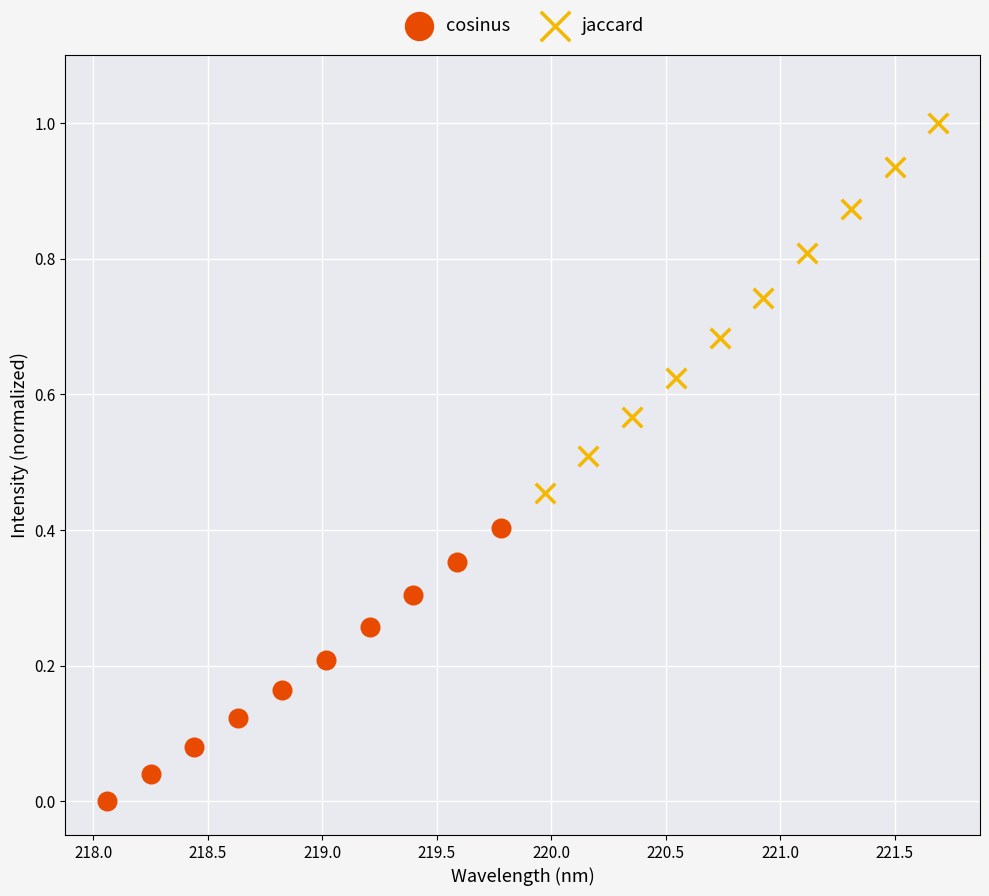

What are all the series names shown in the legend?

cosinus, jaccard